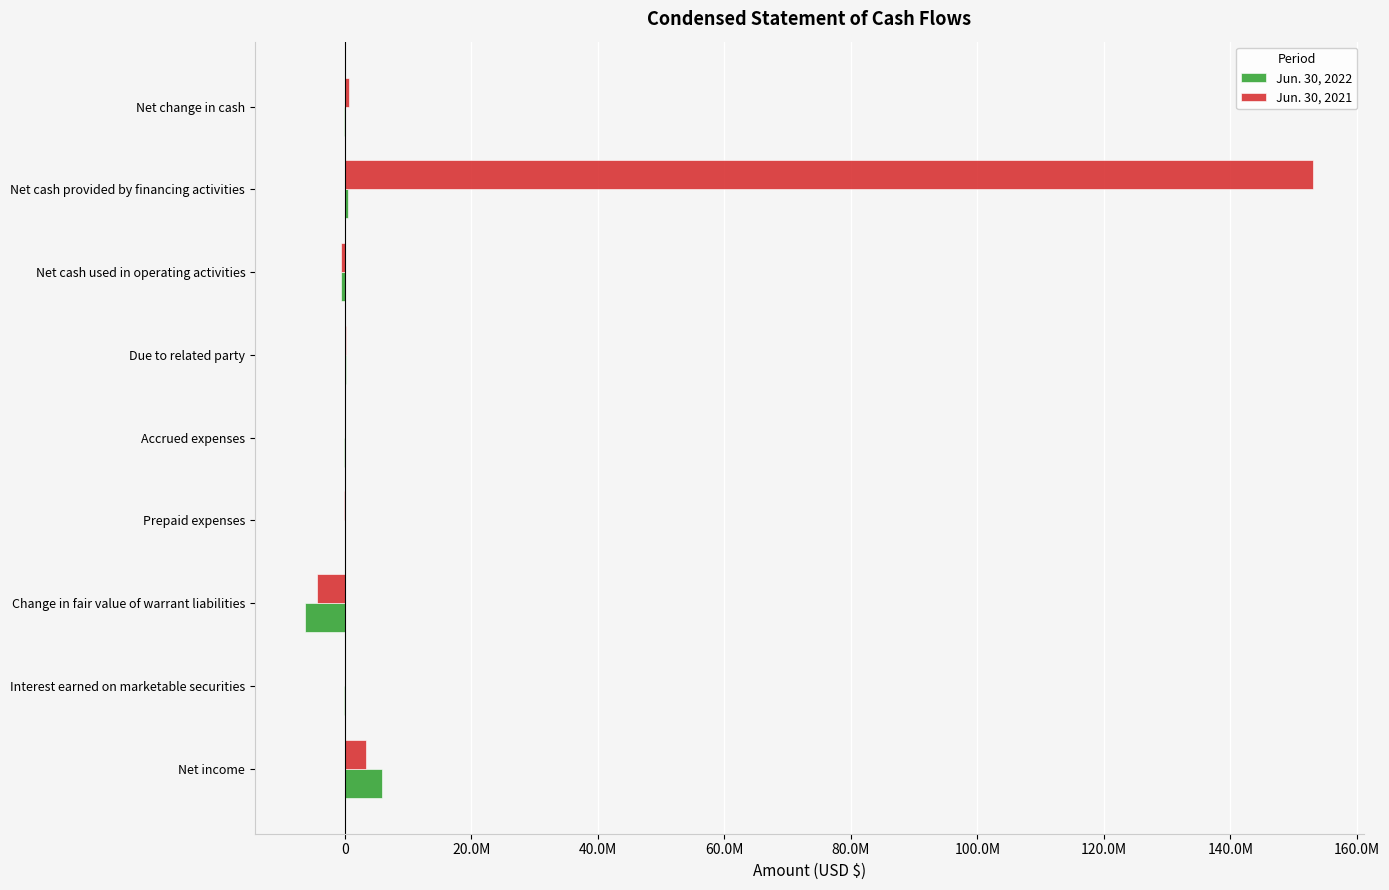

What are all the series names shown in the legend?

Jun. 30, 2022, Jun. 30, 2021